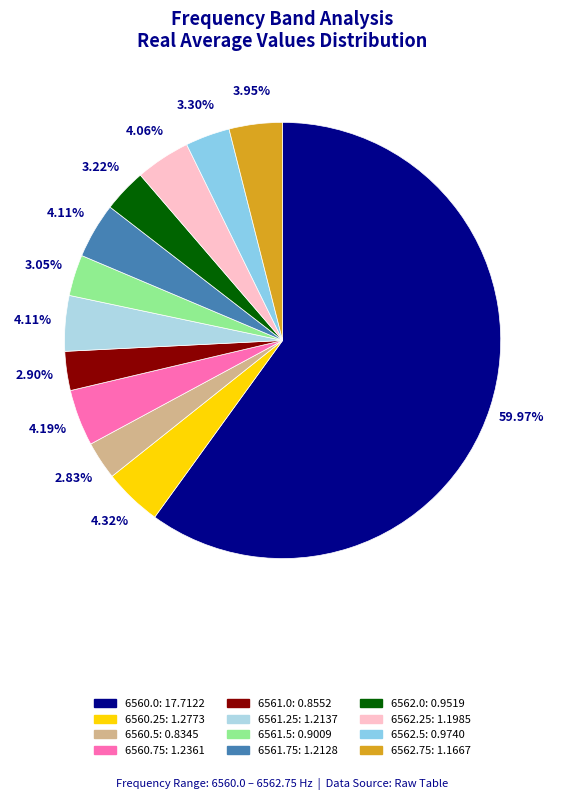

How many slices are in this pie chart?

12